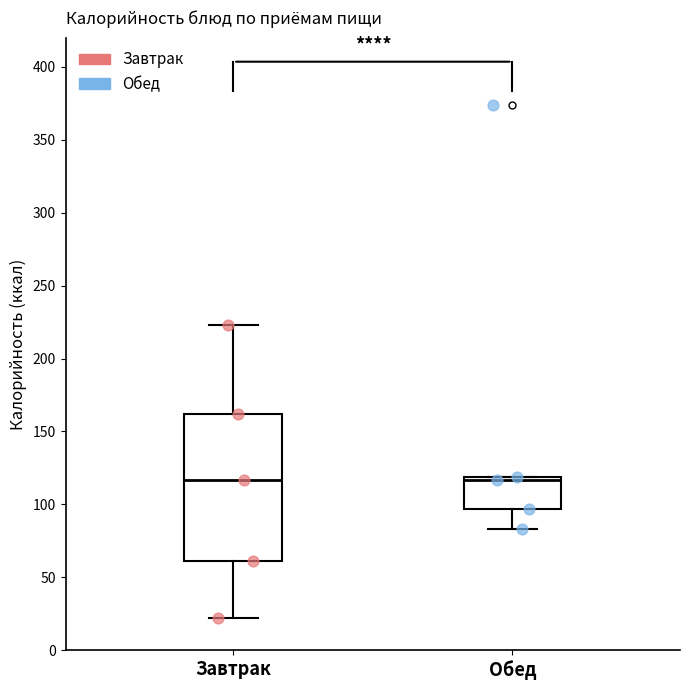

Reading left to right, transcribe this box plot: for each box, give where its median line is, the range the box spans, and where its two whiskers end, as read against the y-axis. The values are not printed on the chart, so give them approximately, as read against the axis.

Завтрак: median 115, box 60 to 160, whiskers 20 to 225
Обед: median 115, box 95 to 120, whiskers 85 to 120